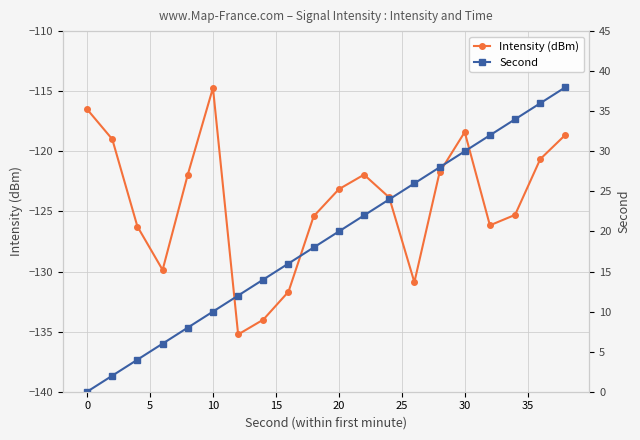

Reading left to right, extract all data points from this chart.

Intensity (dBm): -116.5	-119.0	-126.3	-129.9	-121.9	-114.7	-135.2	-134.0	-131.7	-125.4	-123.2	-121.9	-123.8	-130.9	-121.8	-118.4	-126.2	-125.3	-120.6	-118.6
Second: 0.0	2.0	4.0	6.0	8.0	10.0	12.0	14.0	16.0	18.0	20.0	22.0	24.0	26.0	28.0	30.0	32.0	34.0	36.0	38.0